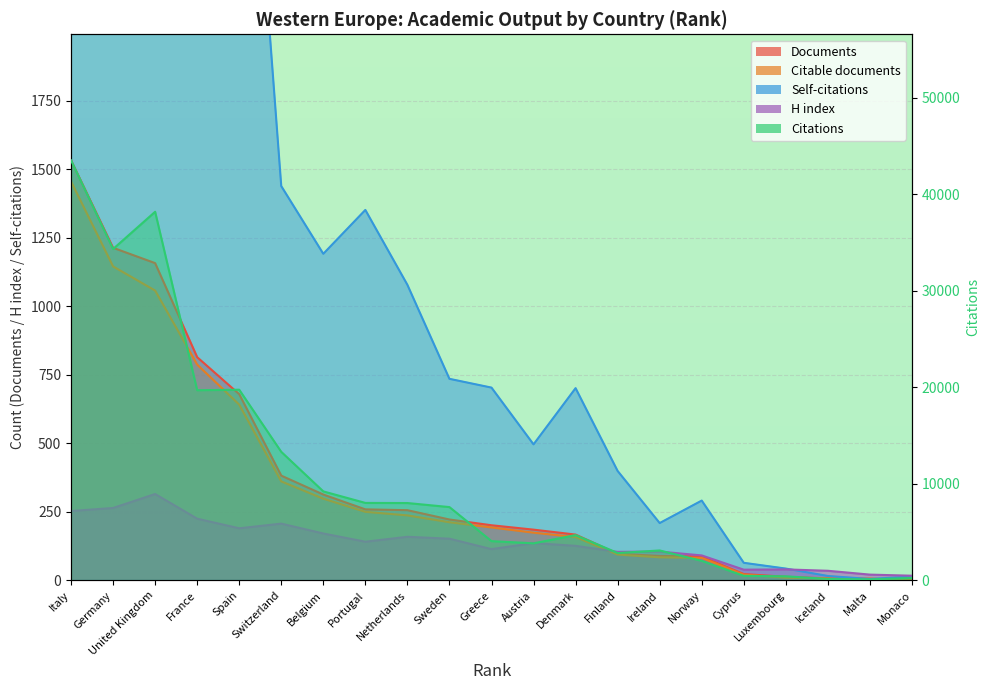

Reading right to left, transcribe all the data shown in this chart.

Documents: 2	6	7	13	23	87	89	97	167	185	201	222	256	259	313	382	679	814	1157	1213	1532
Citable documents: 2	6	7	10	21	82	84	94	158	174	193	212	237	250	298	361	641	787	1057	1145	1455
Citations: 252	105	149	422	467	2022	3097	2835	4689	3837	4064	7589	8009	8021	9214	13310	19745	19693	38173	34315	43502
Self-citations: 14	5	16	43	64	291	209	399	701	496	703	735	1078	1351	1191	1438	3477	2906	6104	6383	11860
H index: 17	21	35	40	39	91	105	104	126	136	114	152	159	141	171	207	190	225	315	264	253